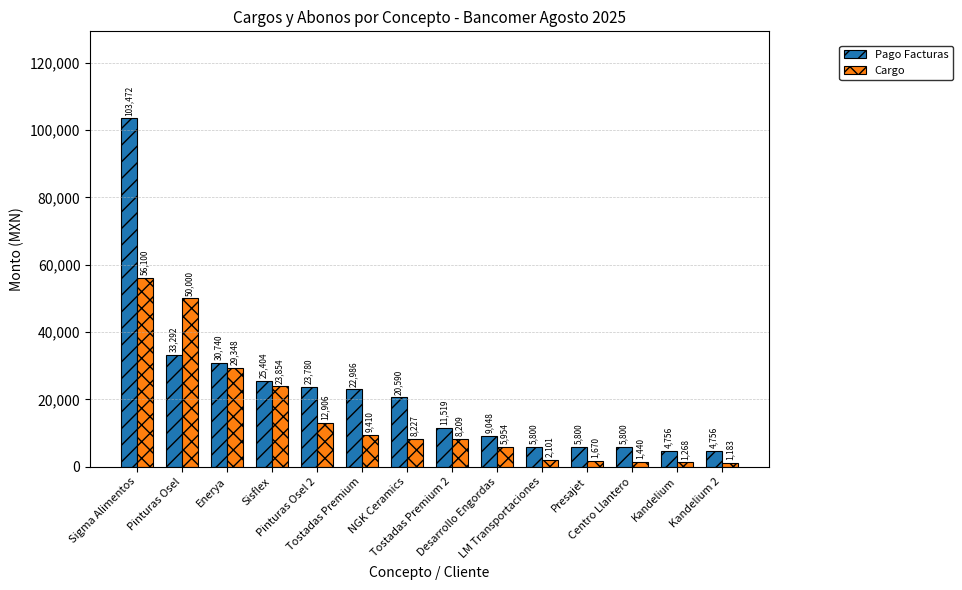

Is it true that Pago Facturas equals 25404.0 at Sisflex?

True